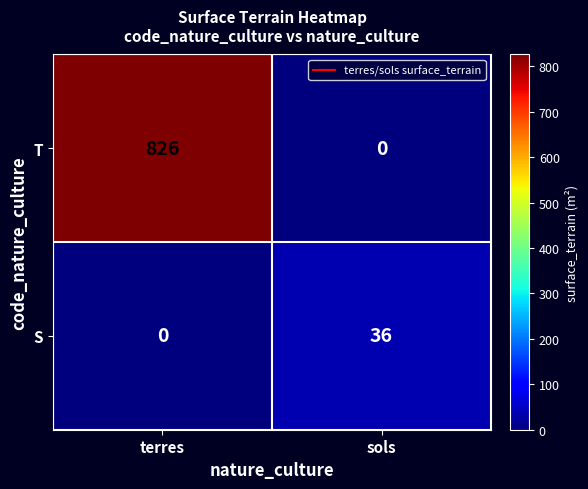

What is the average value of the S series?

18